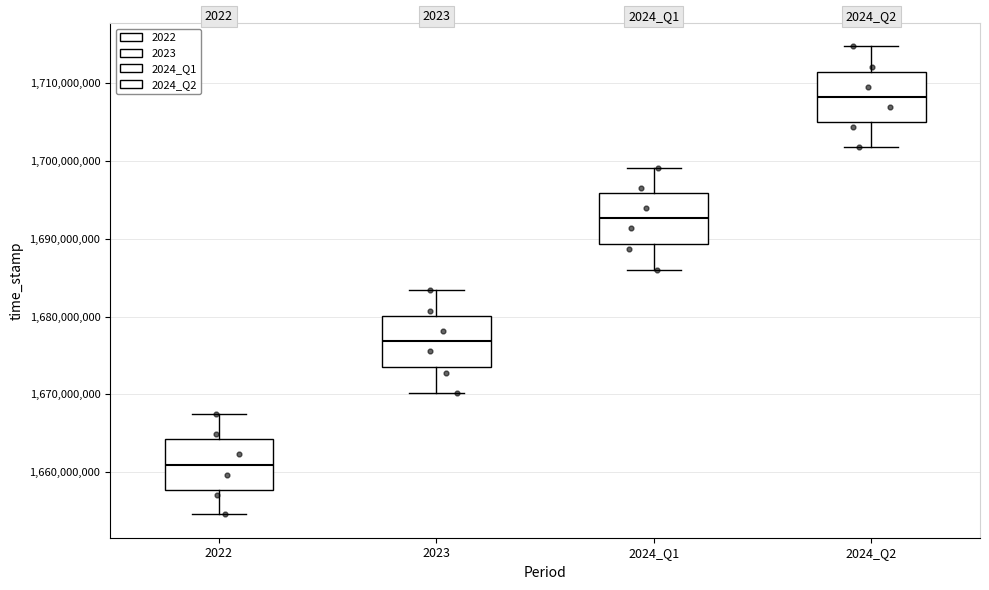

Where is the lower edge of the box for 2022 on the y-axis? The values are not printed on the chart, so give them approximately, as read against the axis.

1658000000